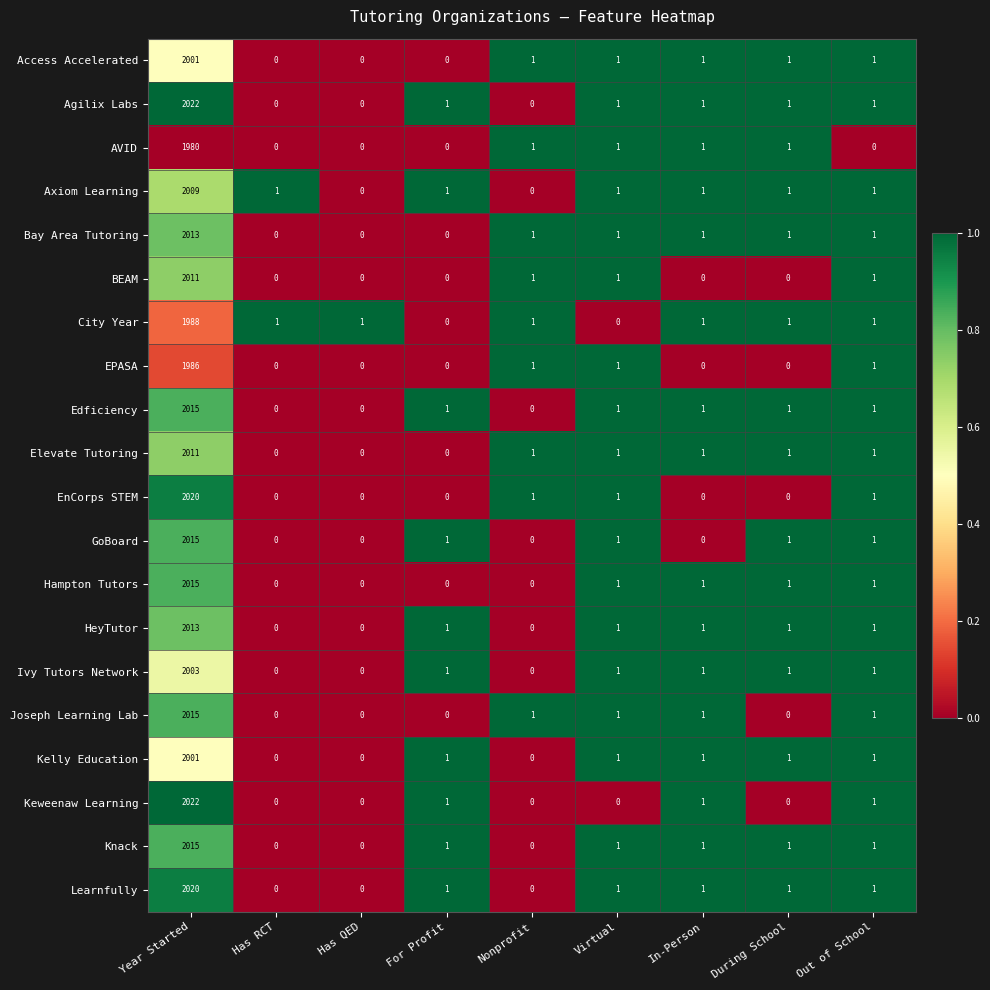

Where does the Agilix Labs series first go above 1?

Year Started